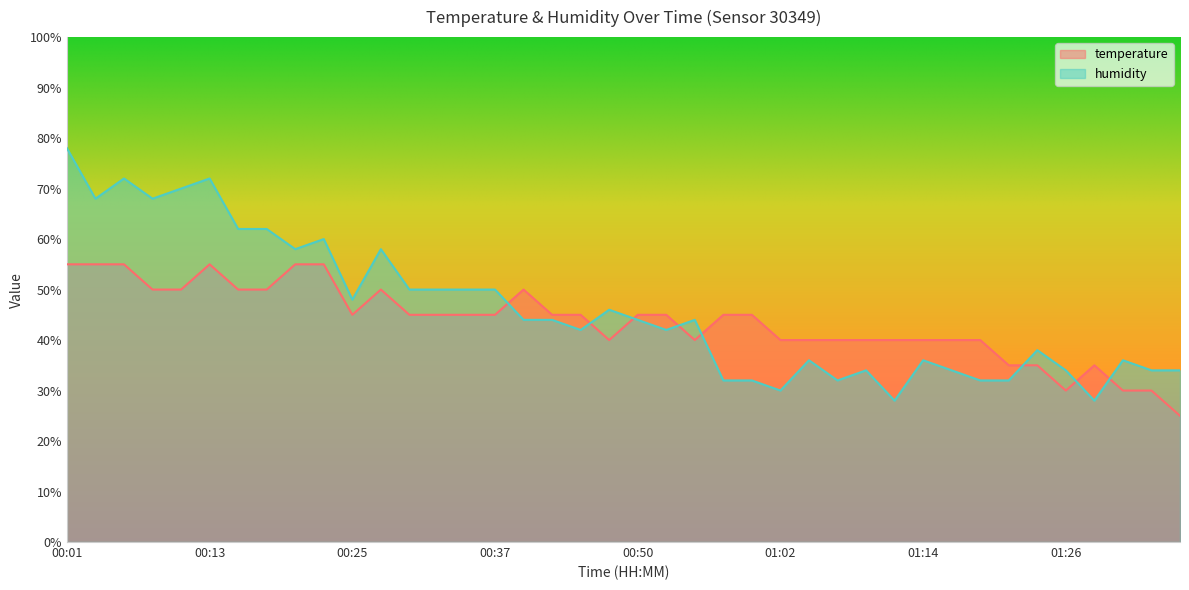

What position from the right is 01:07?

13